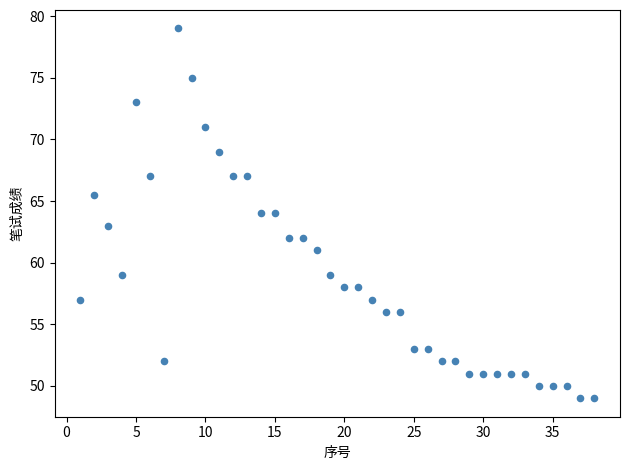

What is the range of X values (max minus min)?

37.0